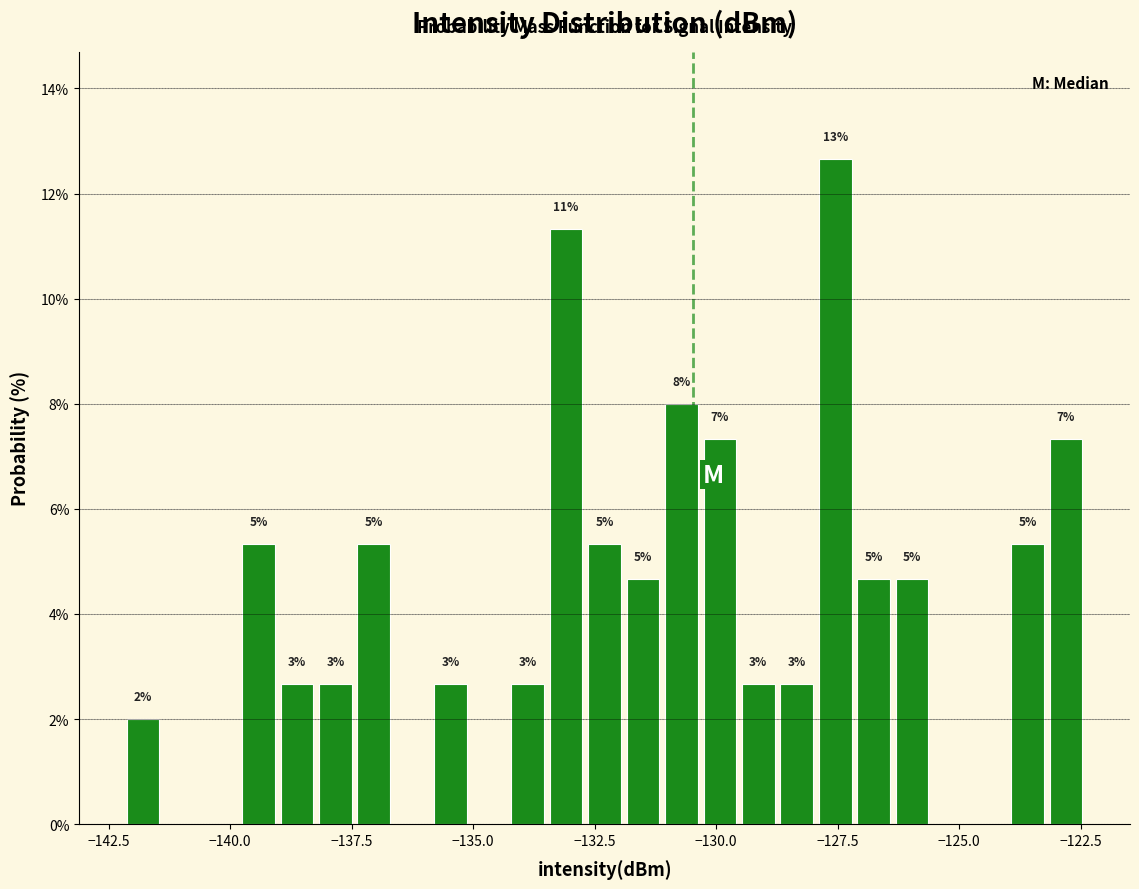

Read against the x-axis, roughly where is the centre of the tallest bar?

-127.5